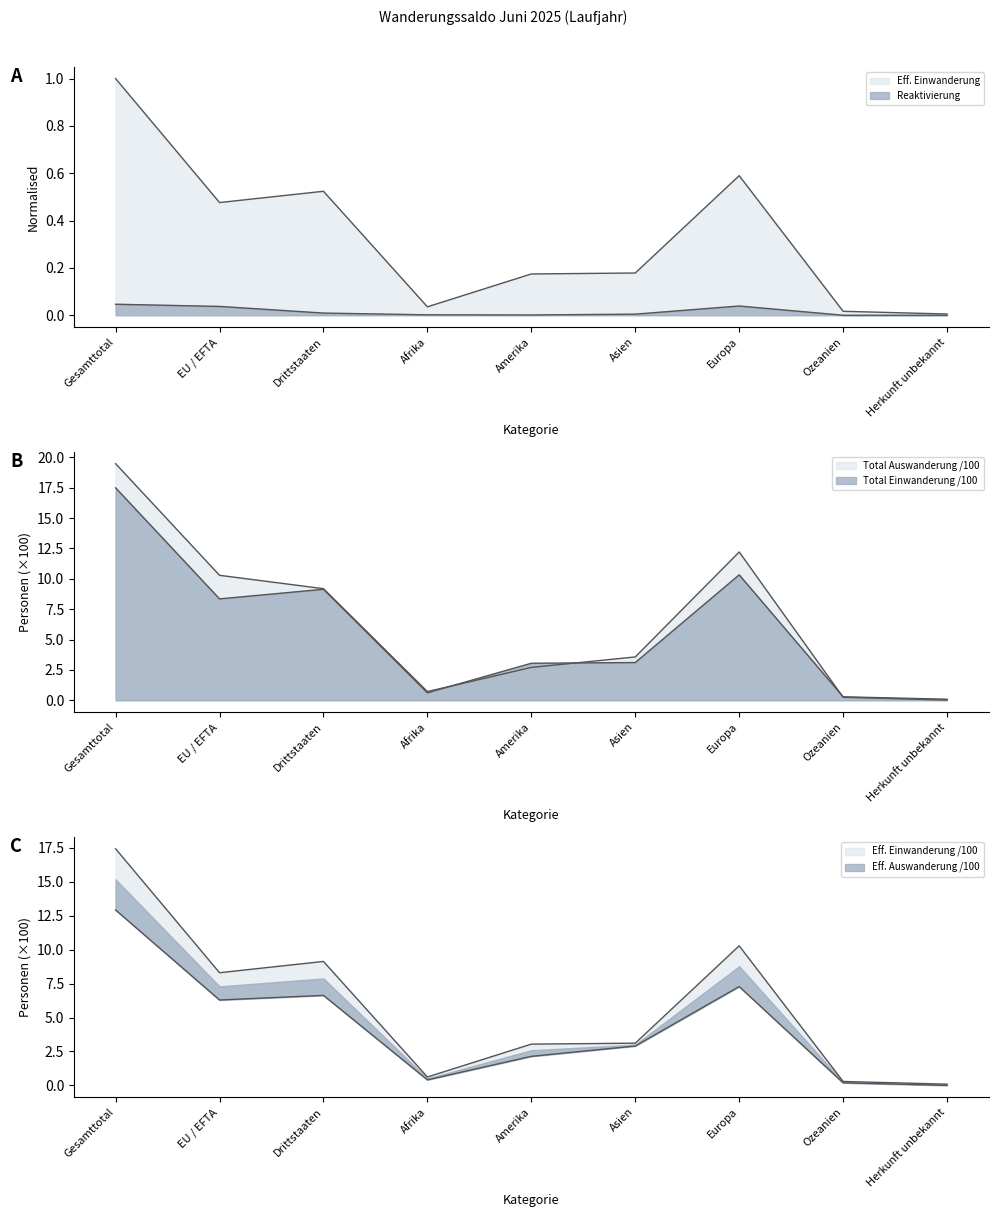

What is the sum of the Zunahme values at Amerika and Europa?

13.4